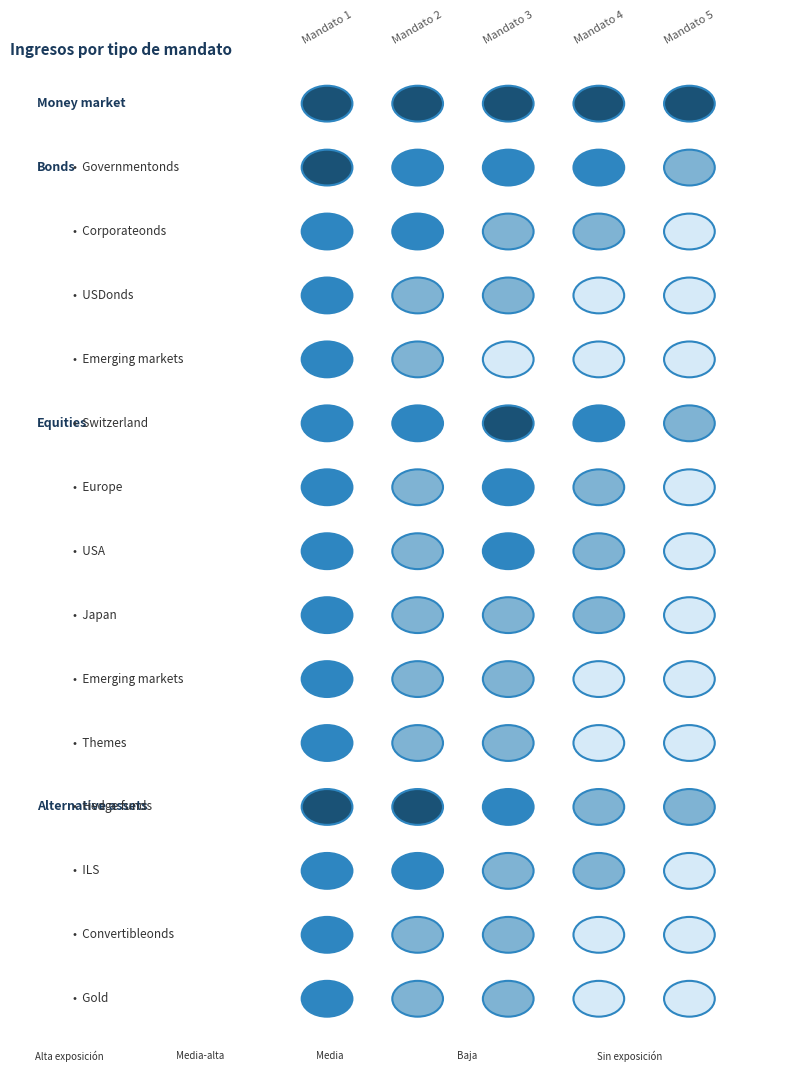

What is the difference between the second highest and second lowest values in the USA series?

1